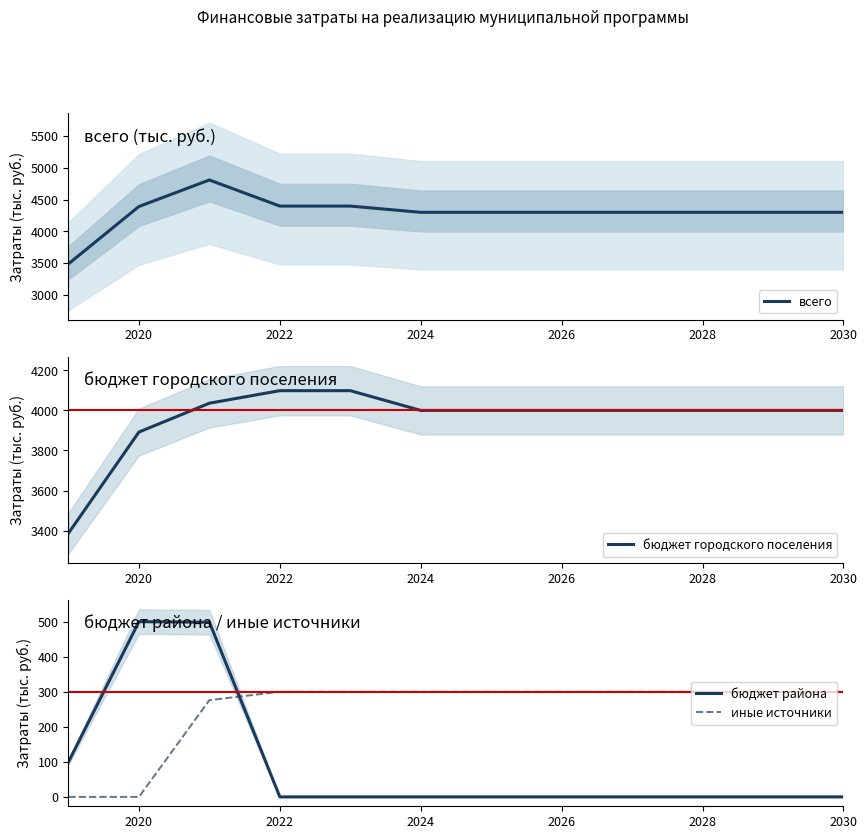

Rank the series by their maximum value, from highest to lowest.

всего, бюджет городского поселения, бюджет района, иные источники